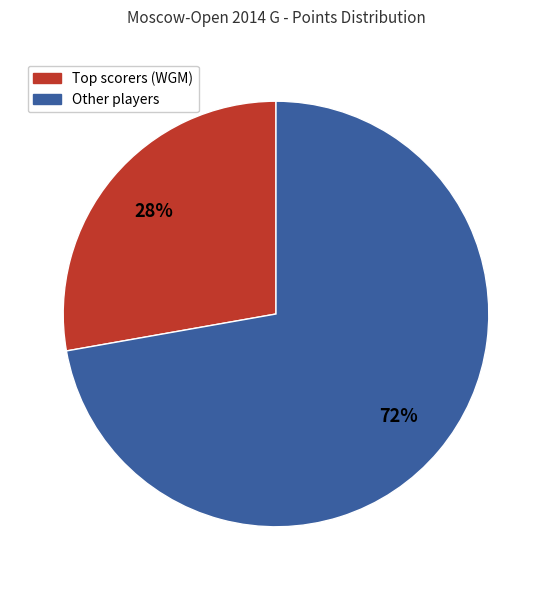

To the nearest percent, what is the difference between the largest and smallest slice percentages?

44%